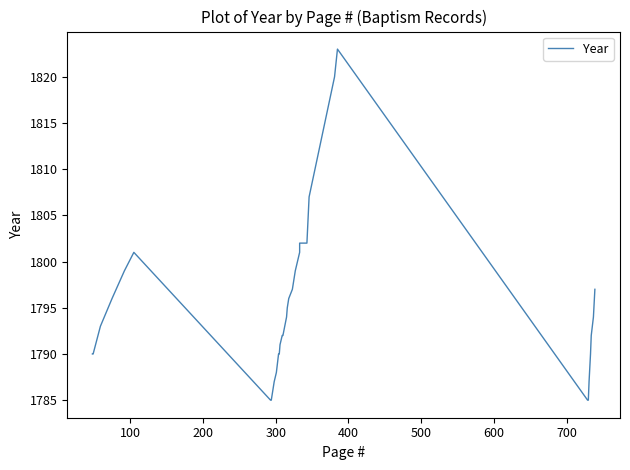

What is the value of the 30th point from the left?

1807